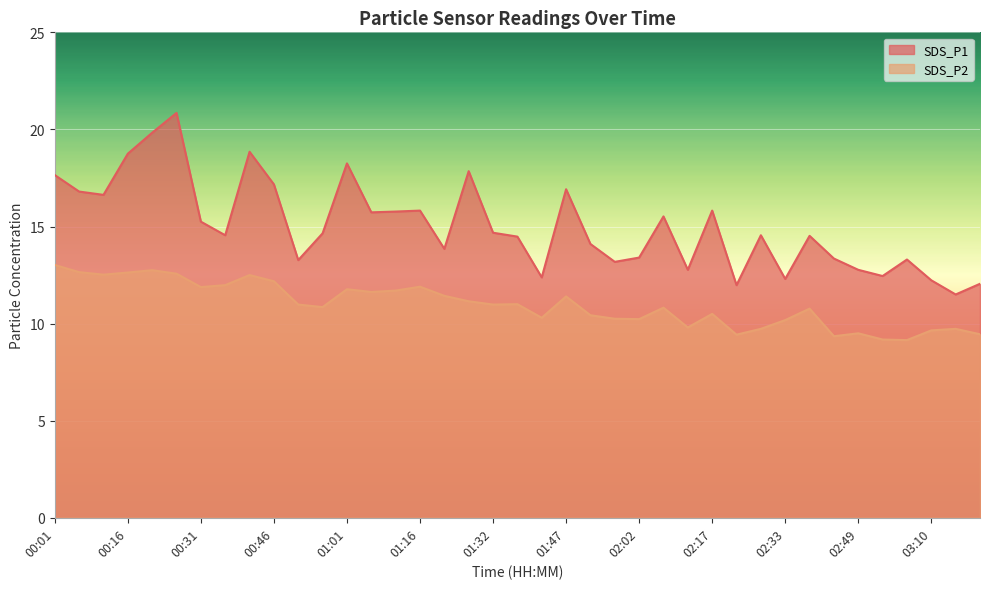

True or false: SDS_P1 and SDS_P2 intersect in this chart.

False